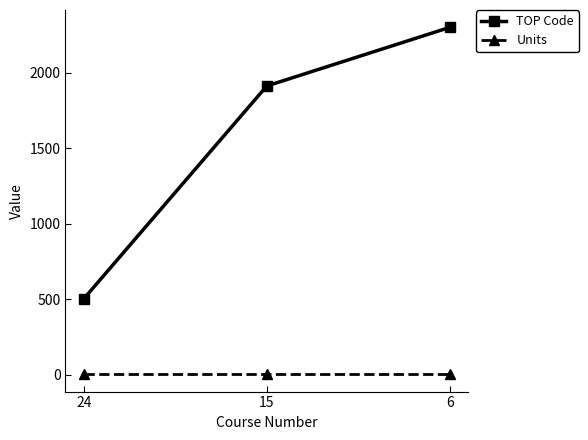

The TOP Code series shows 1314 at 15. True or false?

False